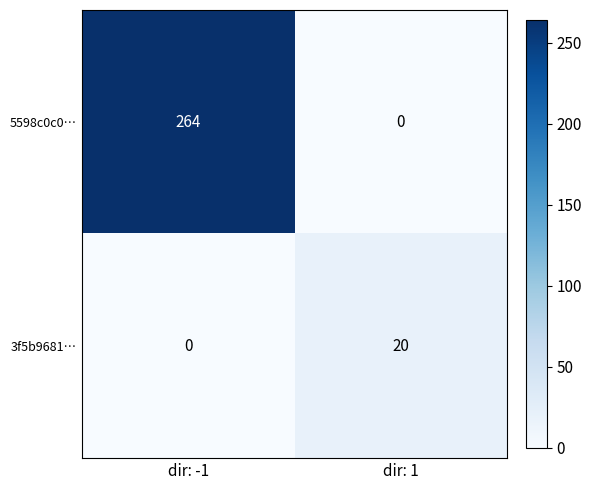

Count the number of data series in this chart.

2